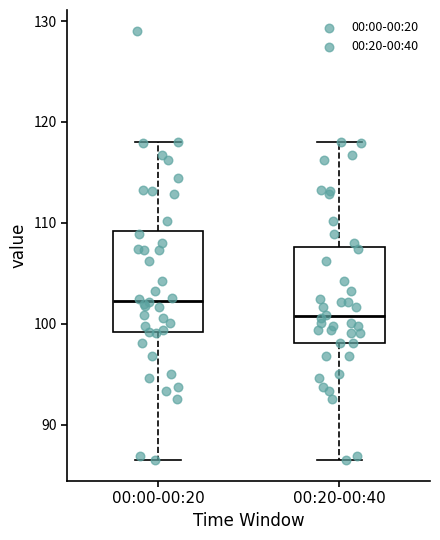

Which box has the highest median line?

00:00-00:20